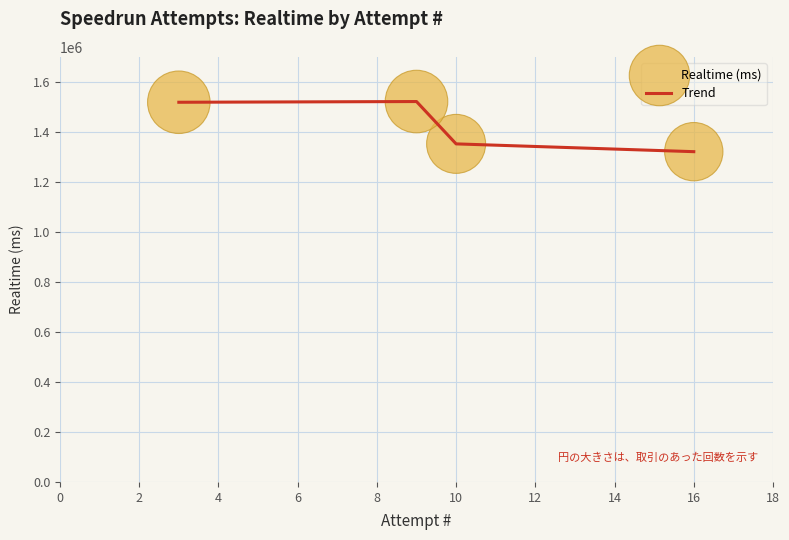

True or false: there are more than 2 points higher than both neighbors.

False